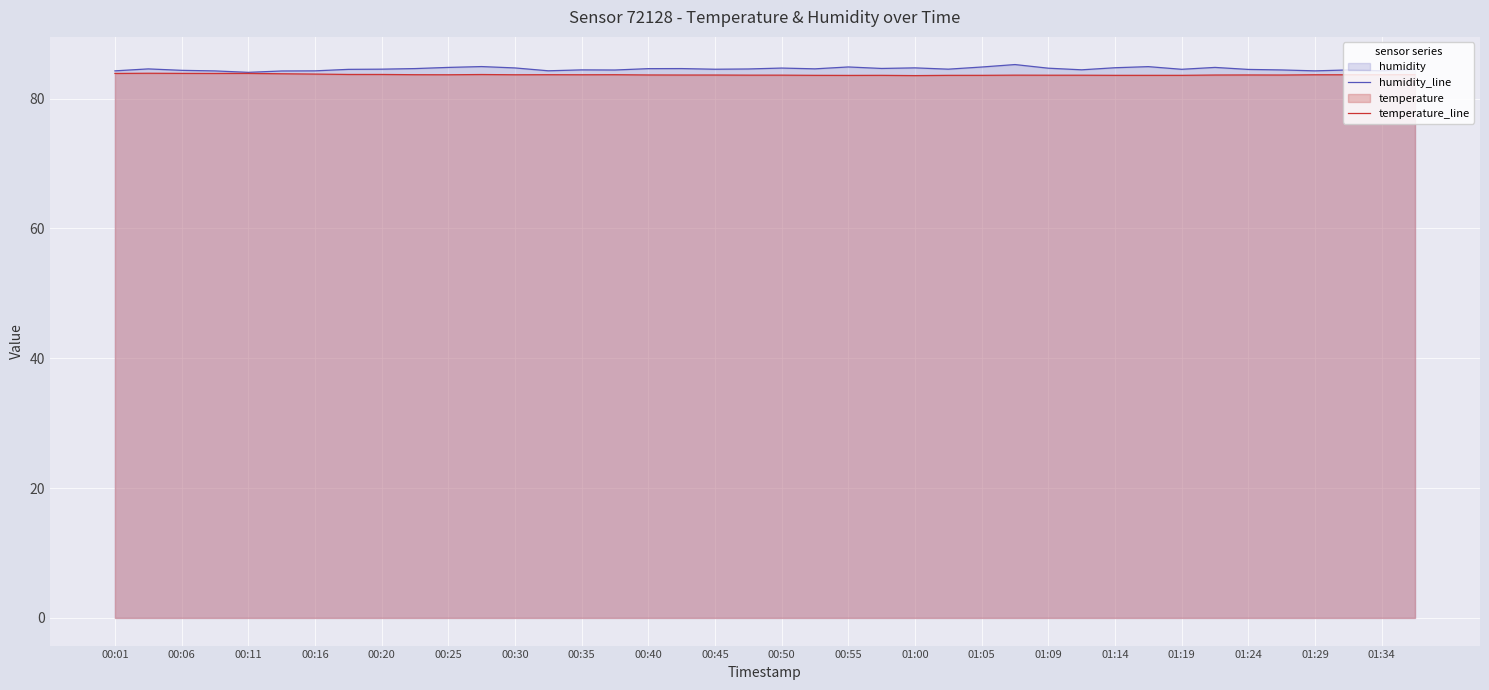

What is the total value across all series at 00:55?

168.4